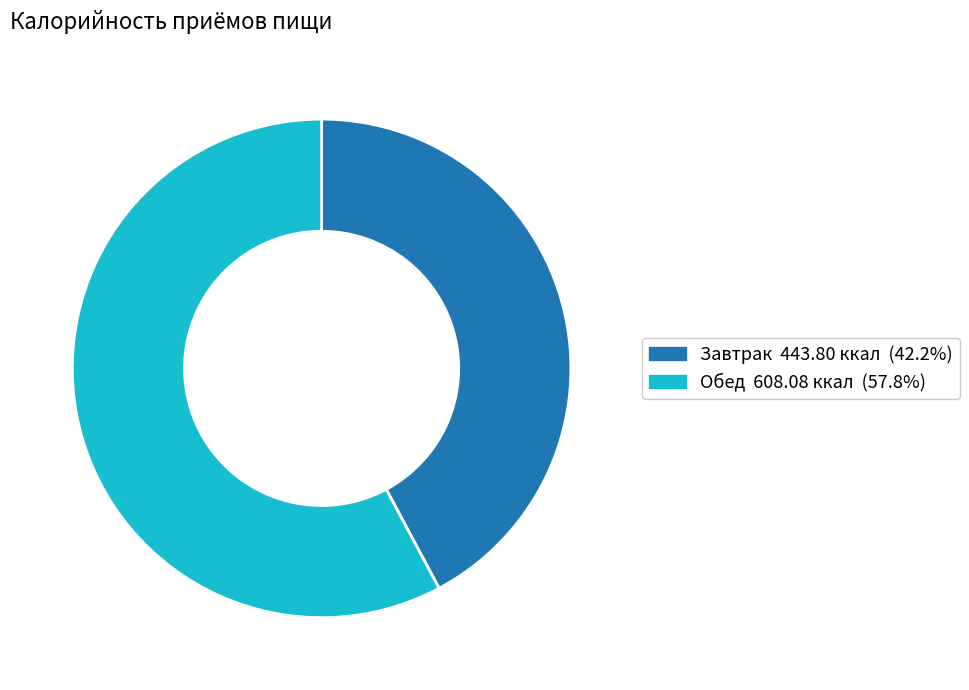

Is the sum of Обед and Завтрак greater than half?

Yes